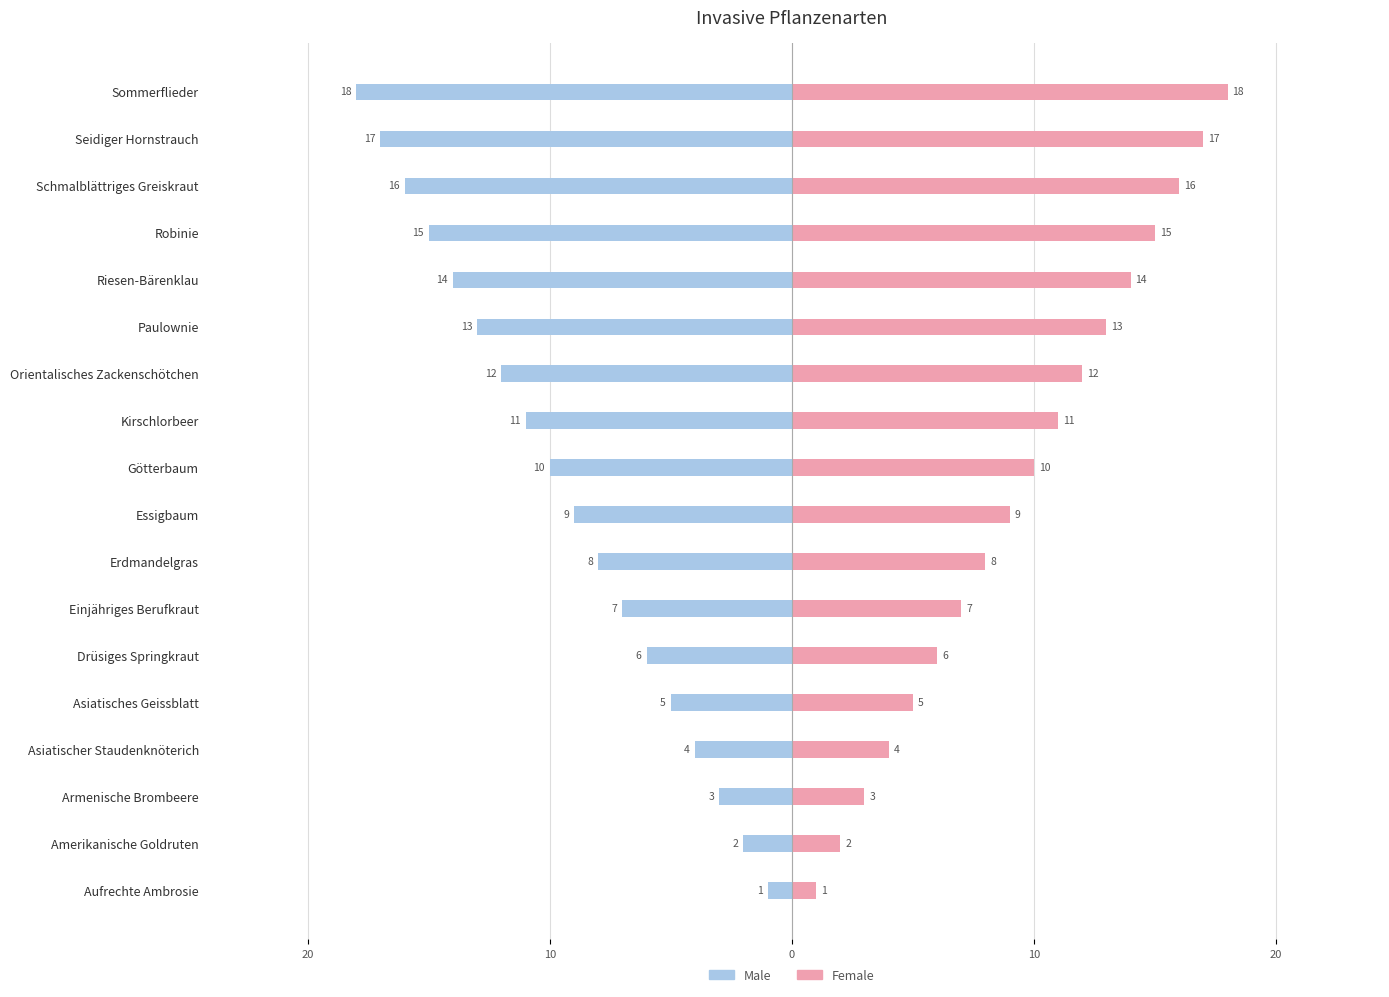

What is the highest value of the Female series?

18